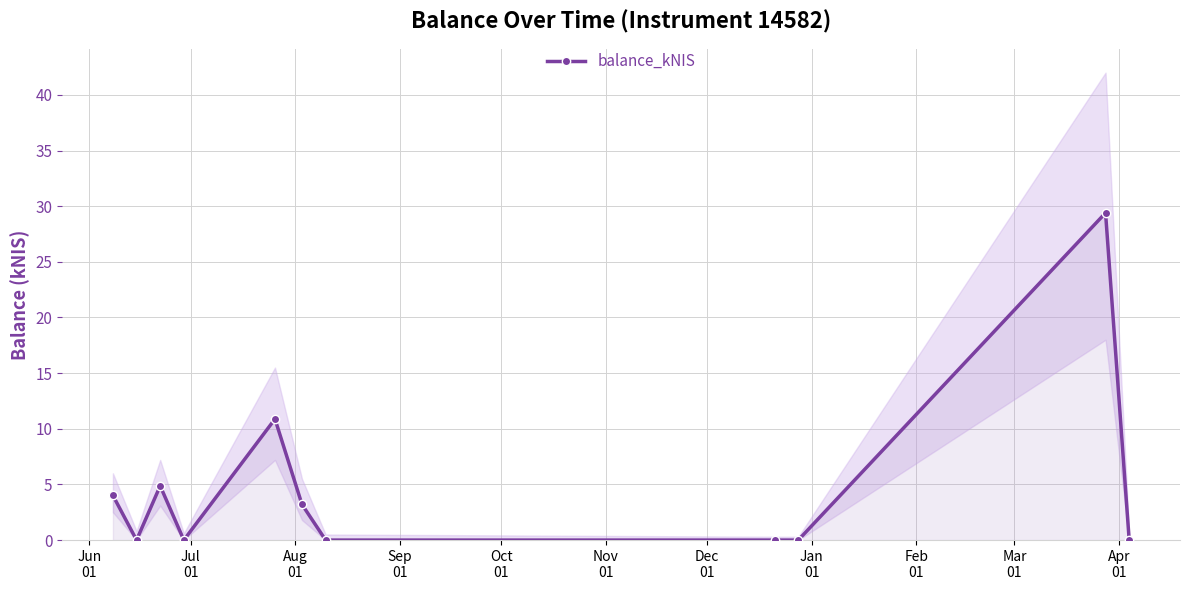

What is the maximum value for balance_kNIS?

29.4